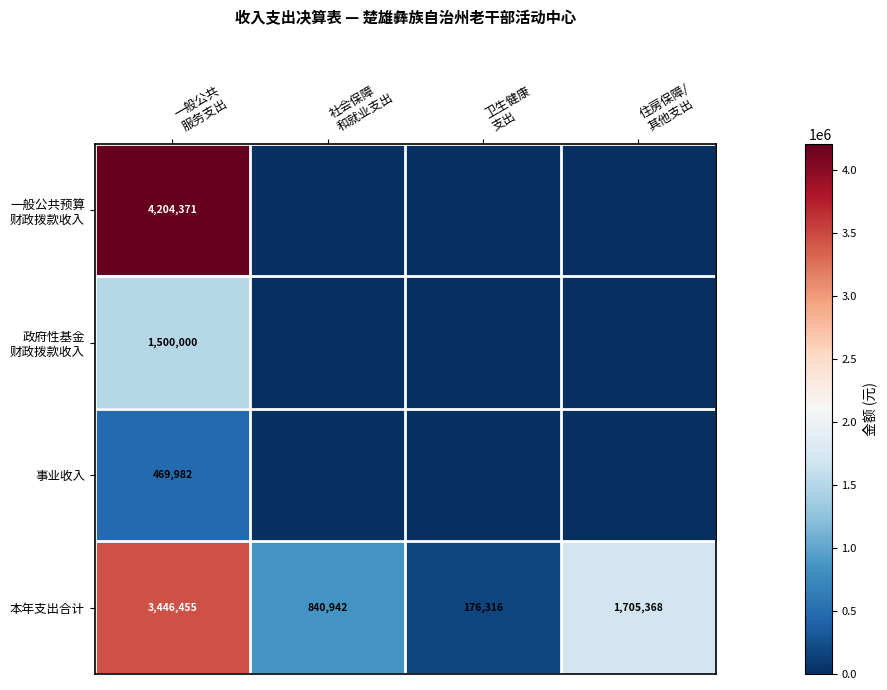

Count the 本年支出合计 values in the range 840942 to 3446455.

3